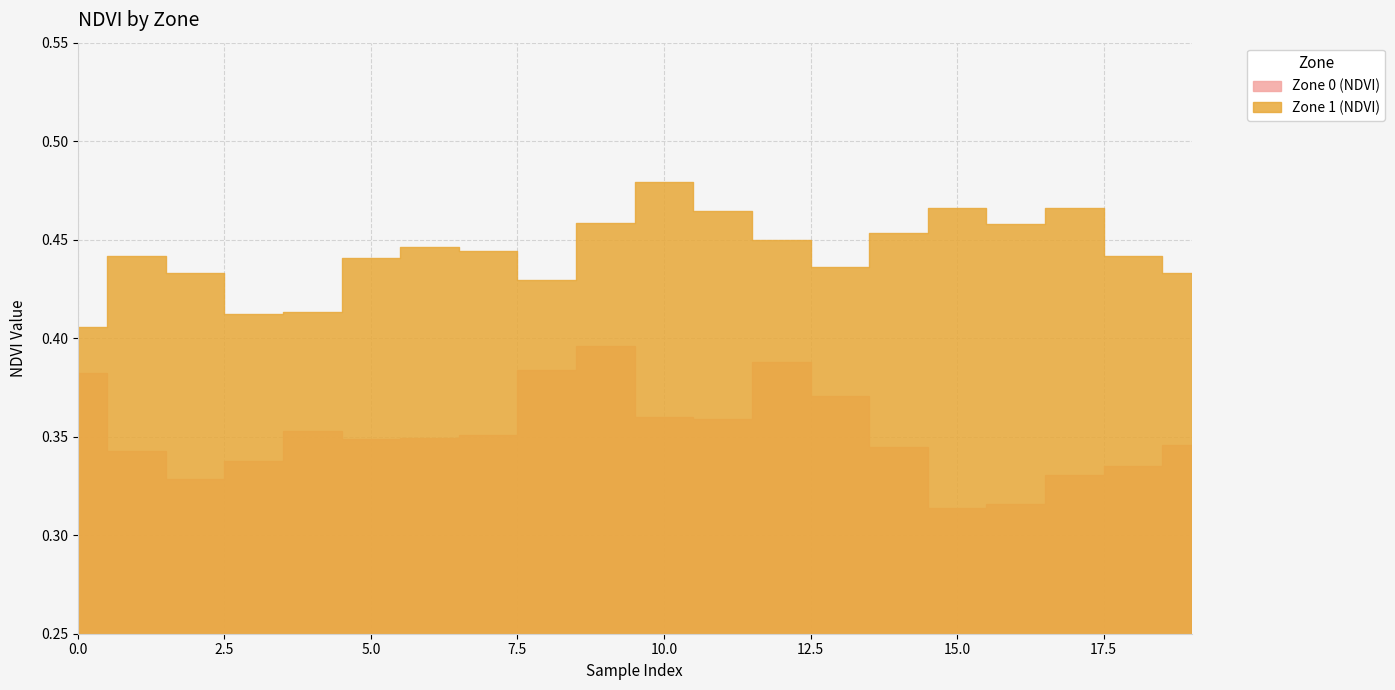

Reading left to right, list all the values displayed in this chart.

Zone 0 (NDVI): 0.4	0.3	0.3	0.3	0.4	0.3	0.3	0.4	0.4	0.4	0.4	0.4	0.4	0.4	0.3	0.3	0.3	0.3	0.3	0.3
Zone 1 (NDVI): 0.4	0.4	0.4	0.4	0.4	0.4	0.4	0.4	0.4	0.5	0.5	0.5	0.4	0.4	0.5	0.5	0.5	0.5	0.4	0.4